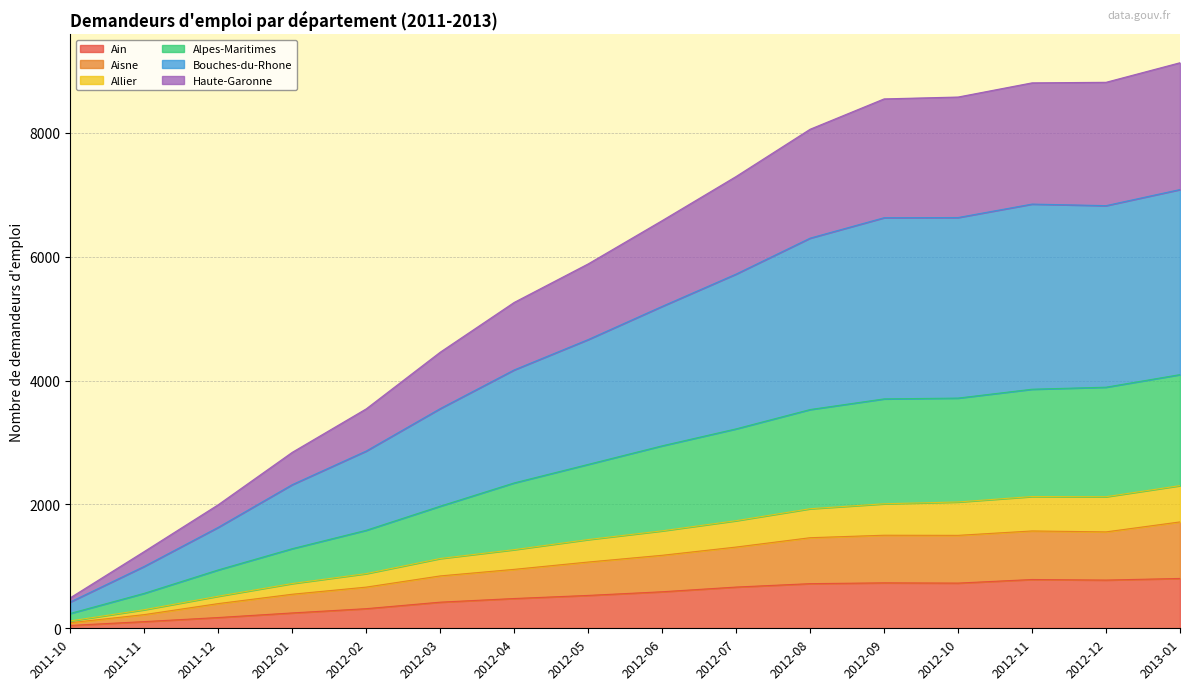

True or false: Bouches-du-Rhone and Alpes-Maritimes cross at least once.

False